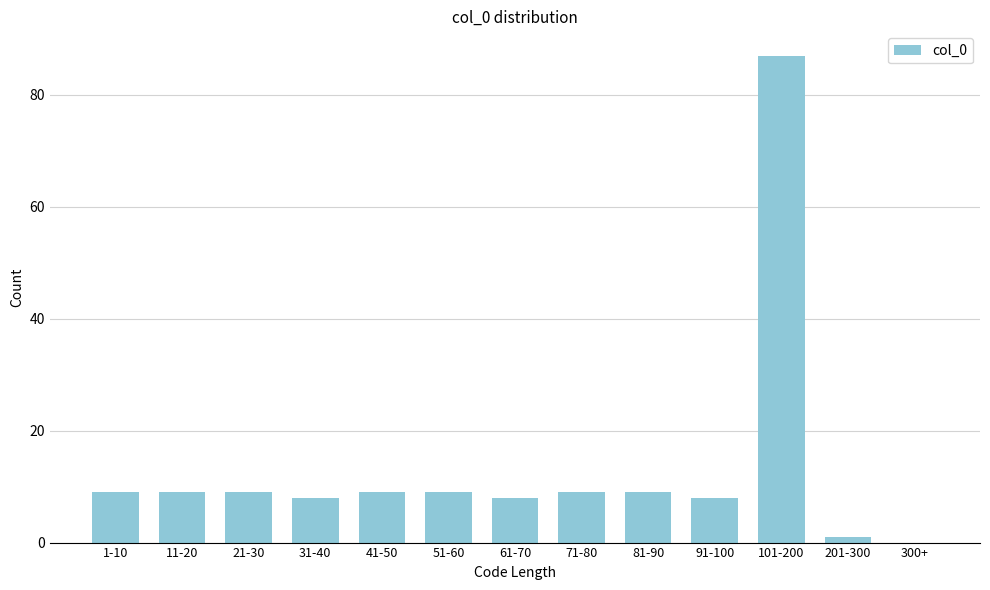

Reading left to right, transcribe all the data shown in this chart.

1-10=9	11-20=9	21-30=9	31-40=8	41-50=9	51-60=9	61-70=8	71-80=9	81-90=9	91-100=8	101-200=87	201-300=1	300+=0